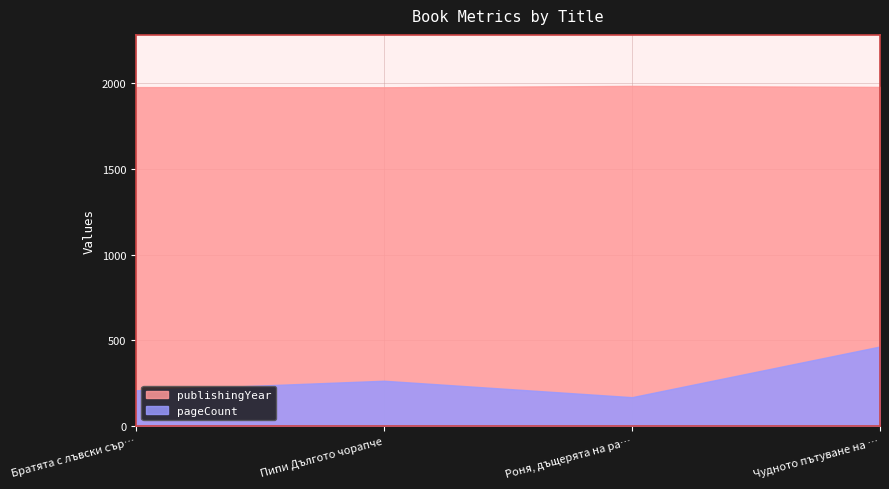

Which series has the largest total across all categories?

publishingYear